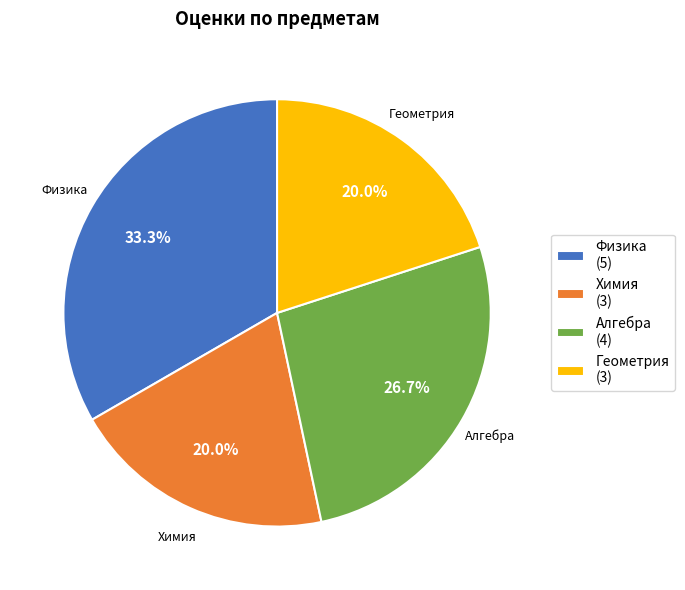

To the nearest percent, what percentage of the pie is Геометрия?

20%